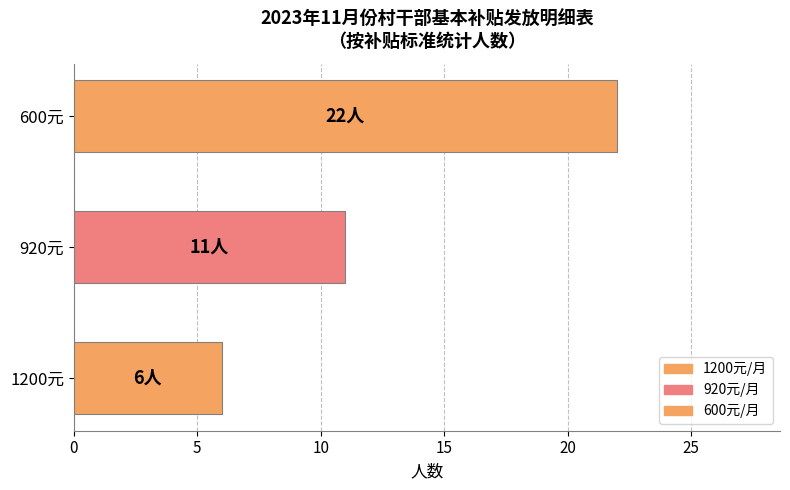

Reading bottom to top, extract all data points from this chart.

6	11	22